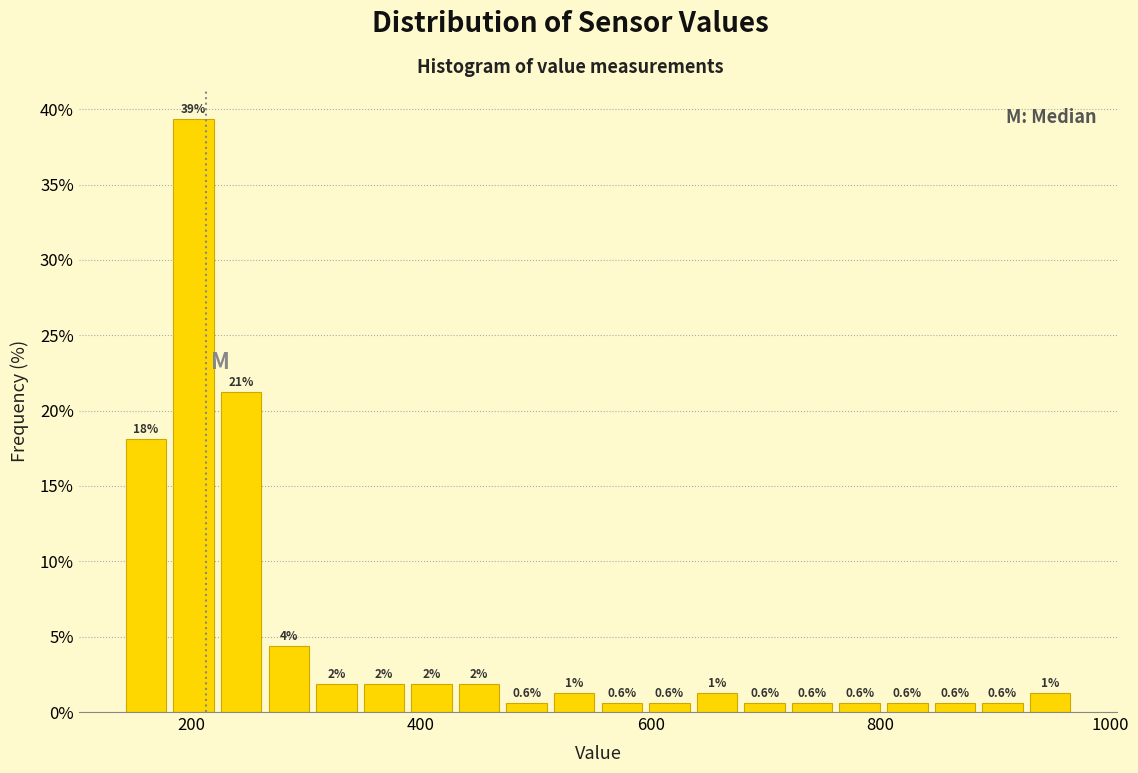

Read against the x-axis, roughly where is the centre of the tallest bar?

200